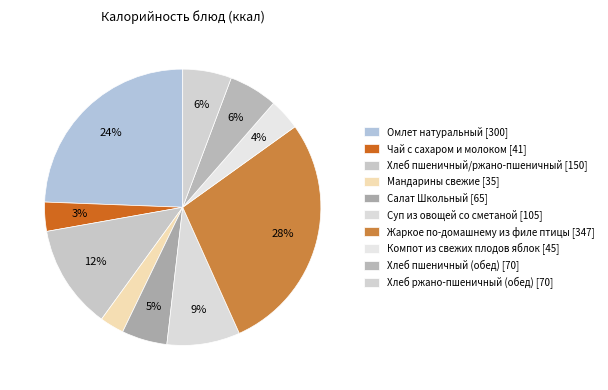

To the nearest percent, what is the average slice percentage?

10%